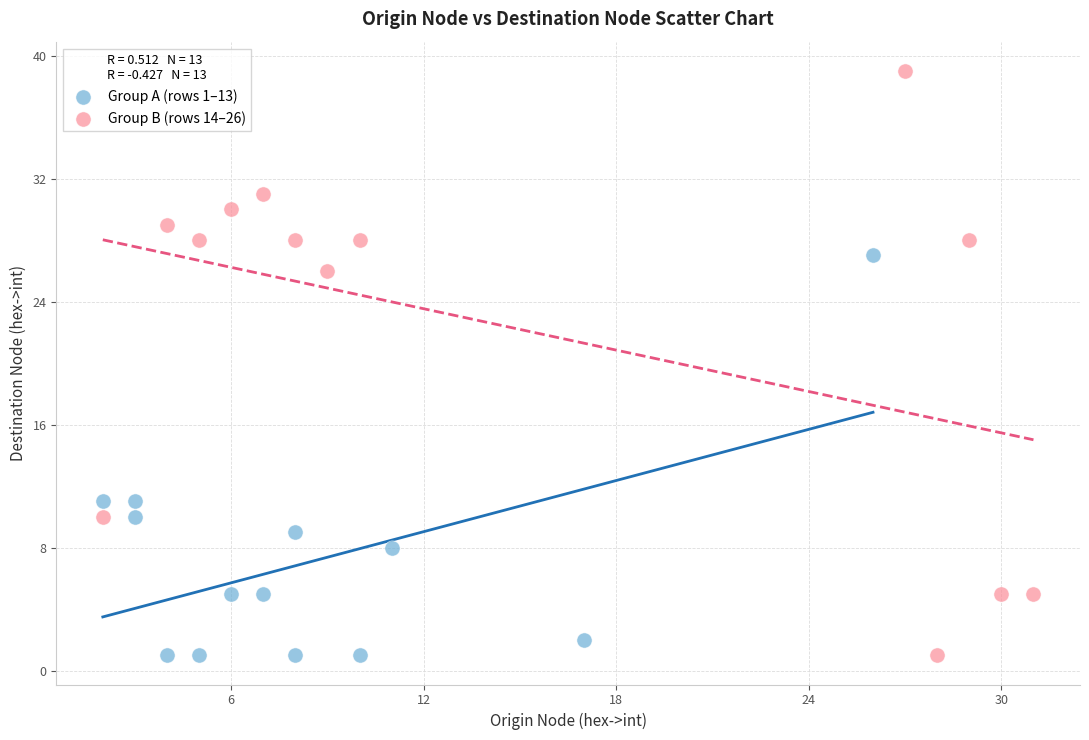

Which series has the widest spread of Y values?

Group B (rows 14–26)